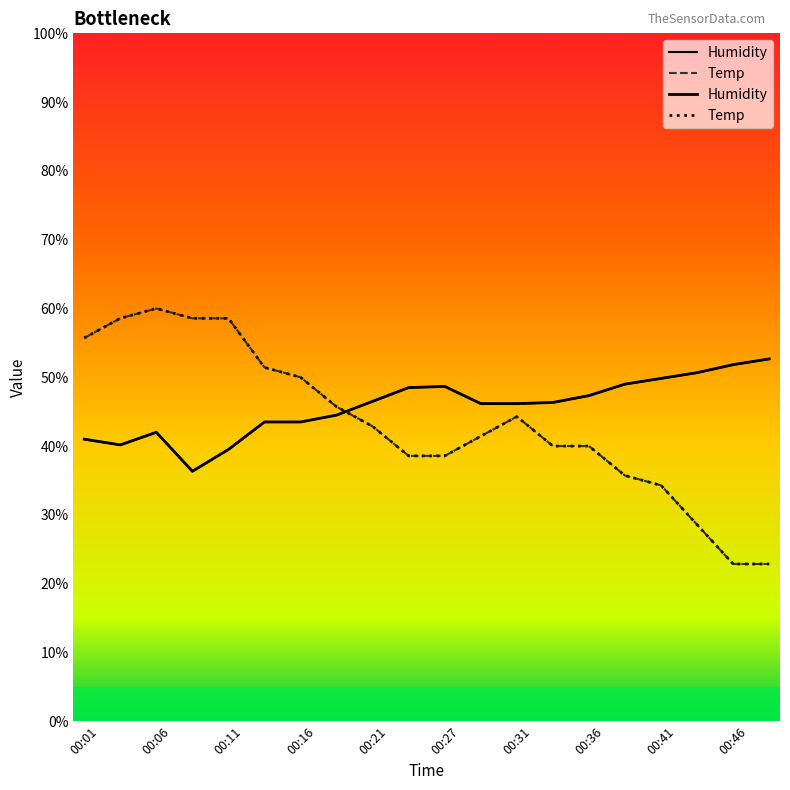

Reading left to right, list all the values displayed in this chart.

Humidity: 41.0	40.2	42.0	36.3	39.5	43.5	43.5	44.5	46.5	48.5	48.7	46.2	46.2	46.3	47.3	49.0	49.8	50.7	51.8	52.7
Temp: 55.7	58.6	60.0	58.6	58.6	51.4	50.0	45.7	42.9	38.6	38.6	41.4	44.3	40.0	40.0	35.7	34.3	28.6	22.9	22.9